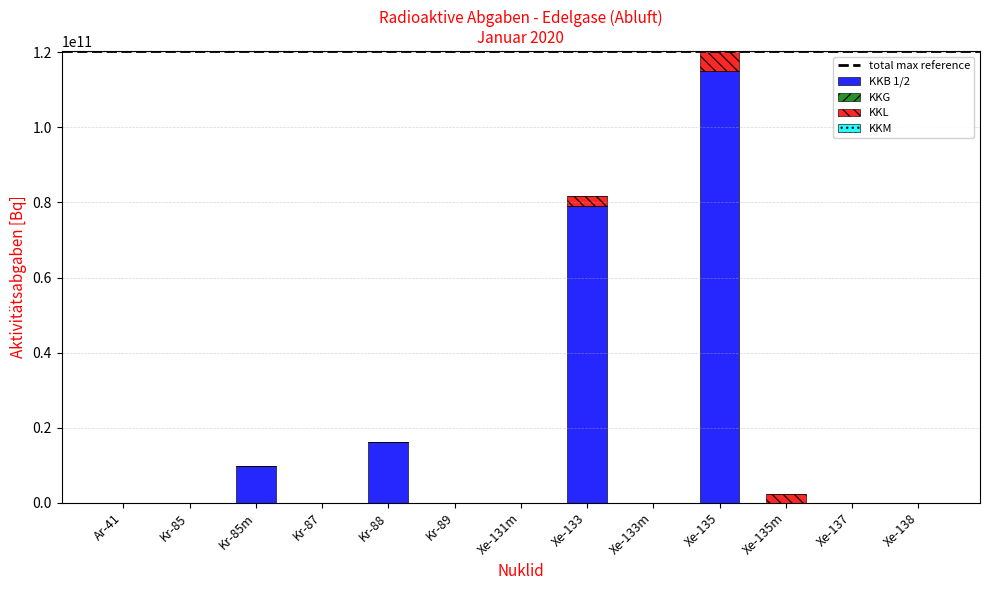

At which category is the sum across all series the highest?

Xe-135